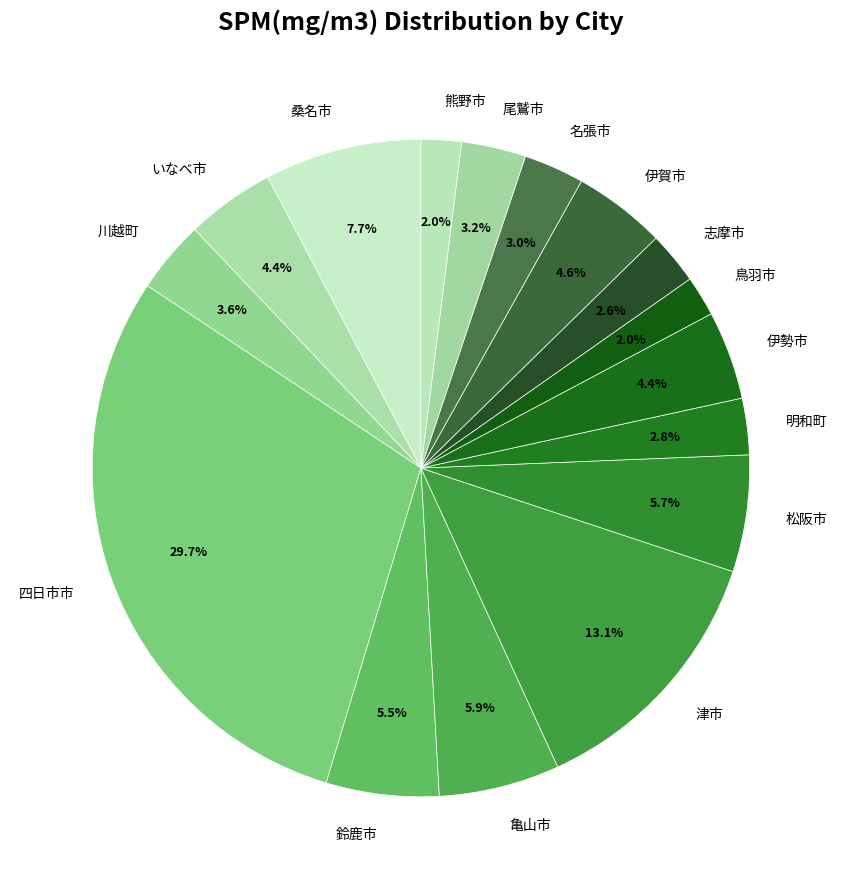

Which slice is the largest?

四日市市